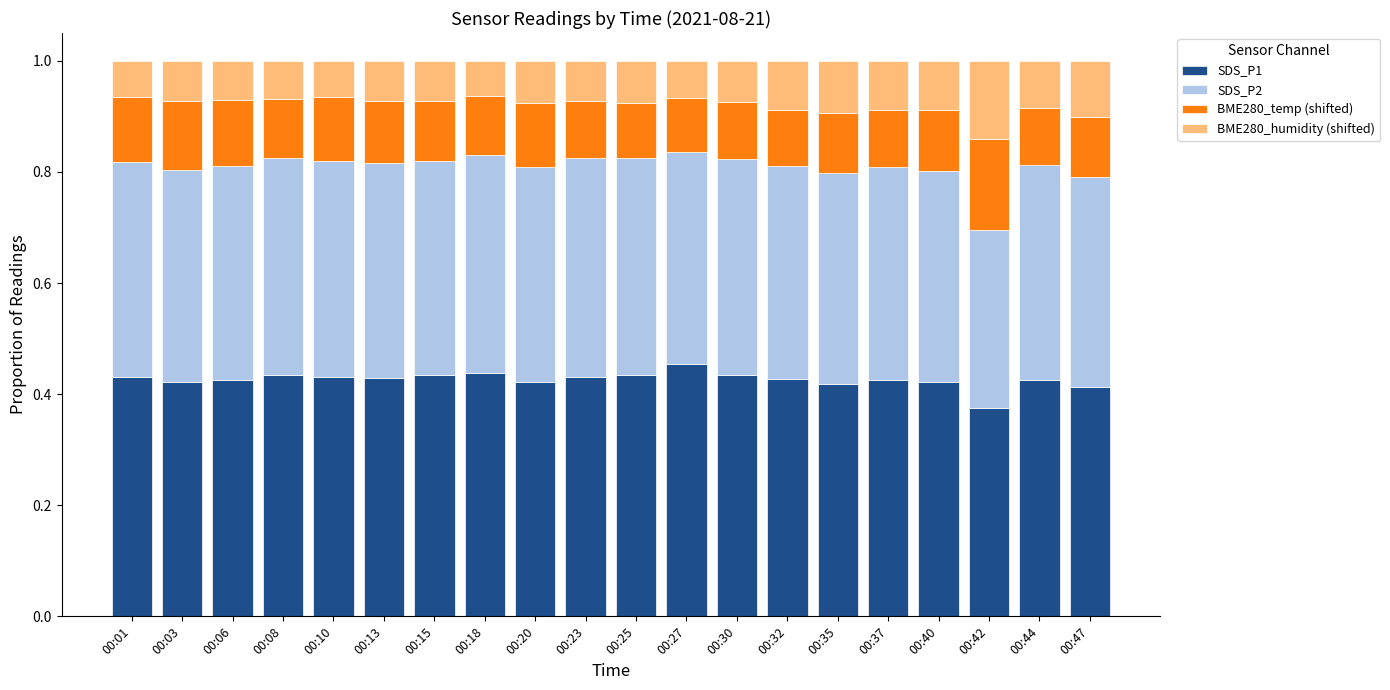

At which label does SDS_P1 reach its minimum?

00:42